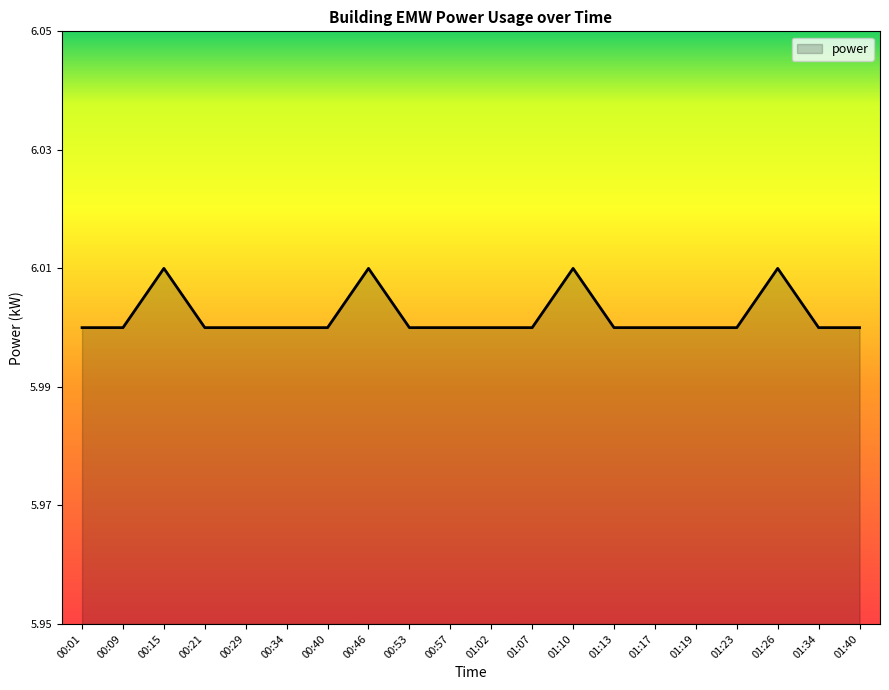

Is it true that the value at 00:09 is 6.0?

True